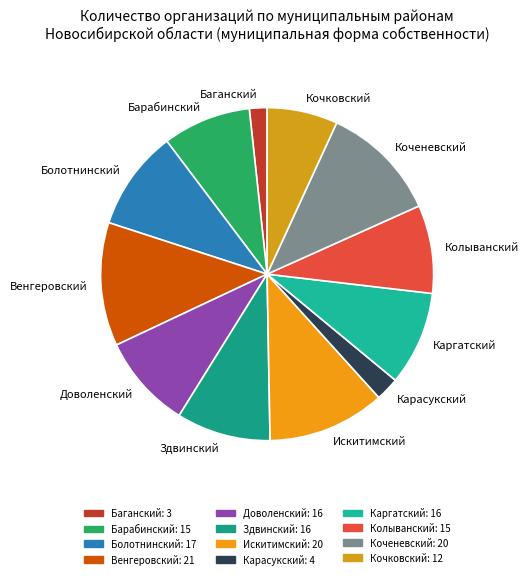

Is the sum of Венгеровский and Искитимский greater than half?

No